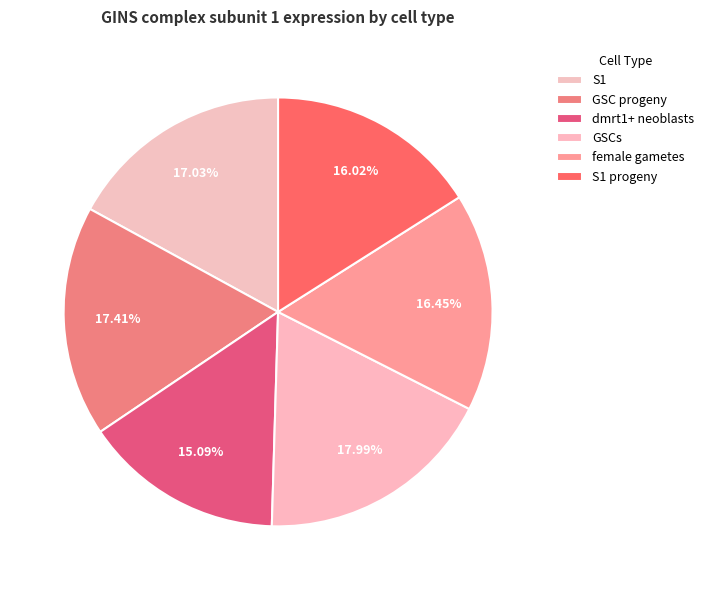

Count the number of slices in the pie.

6